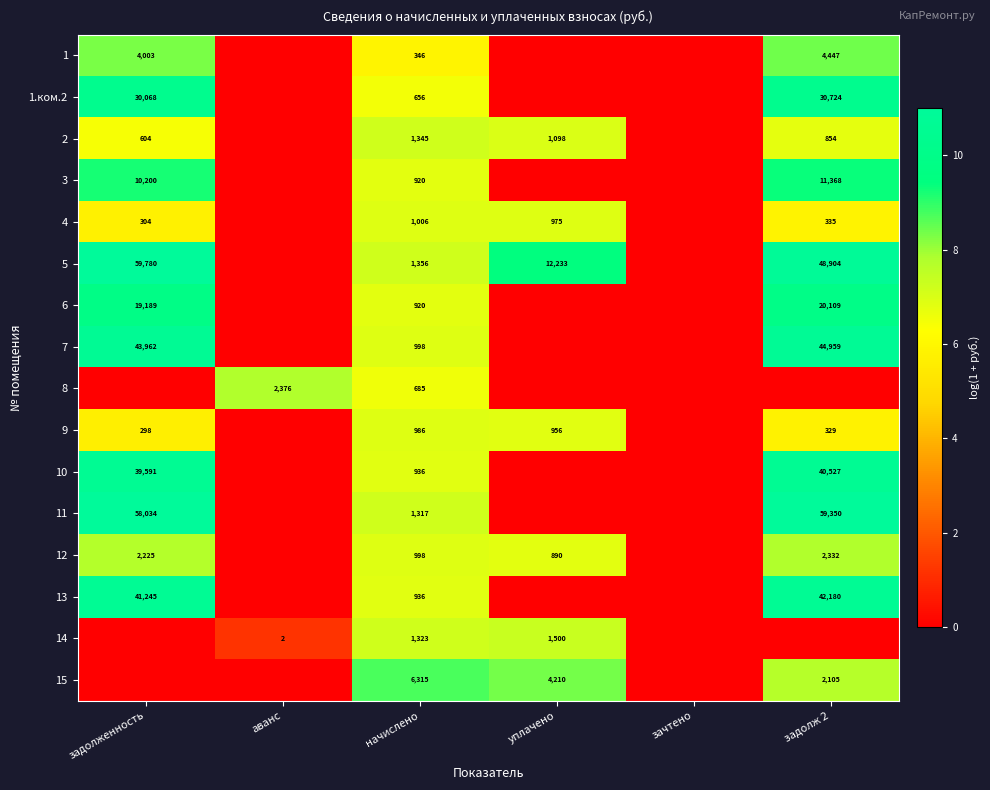

Is it true that 4 equals 335 at задолж 2?

True